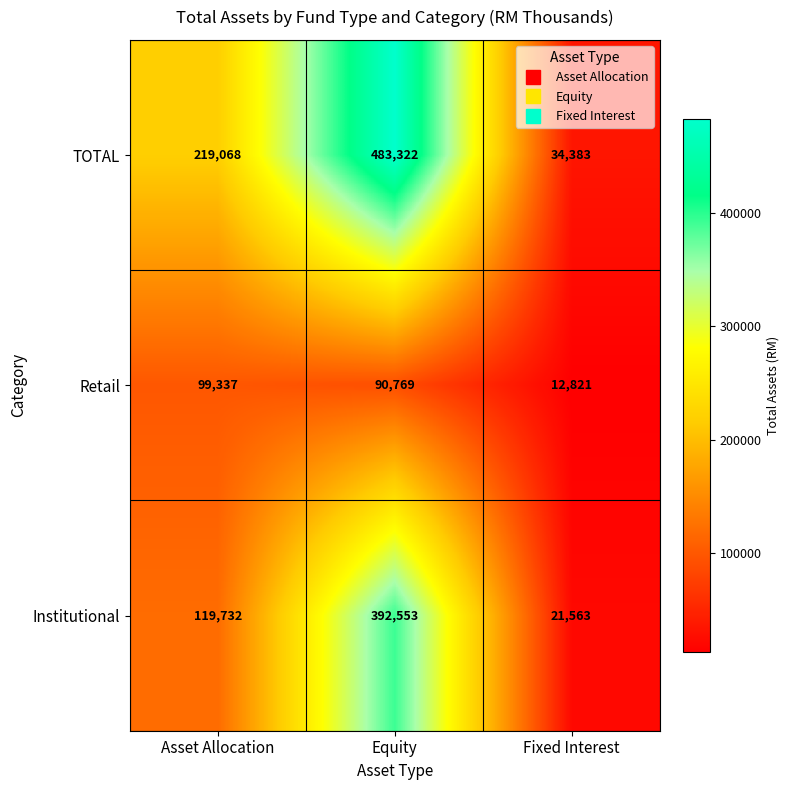

At which label is Retail closest to 56079?

Equity